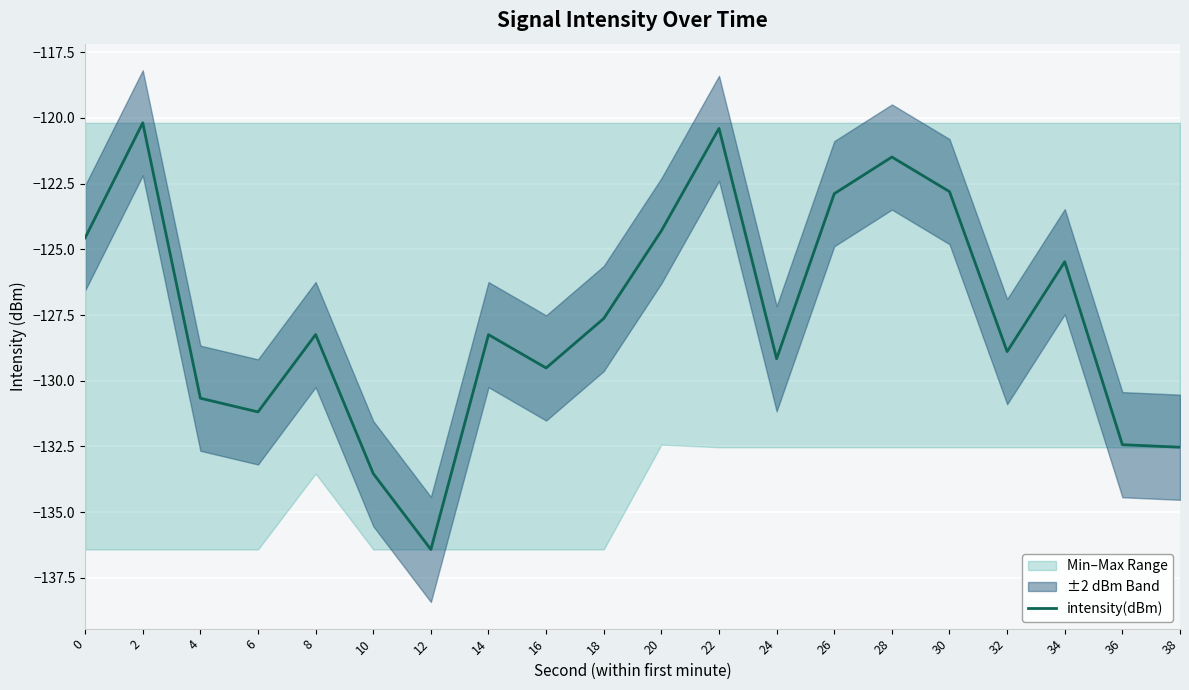

What is the sum of all values?

-2550.6